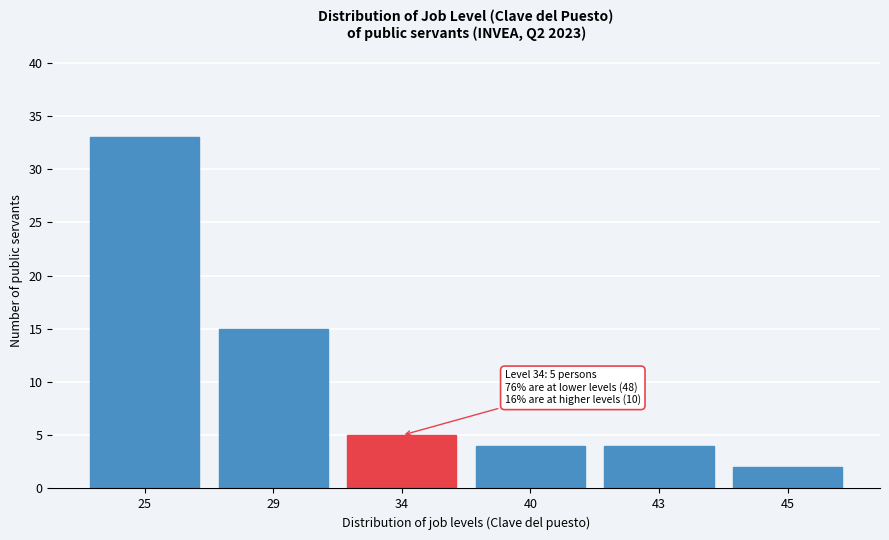

Reading left to right, list all the values displayed in this chart.

33	15	5	4	4	2